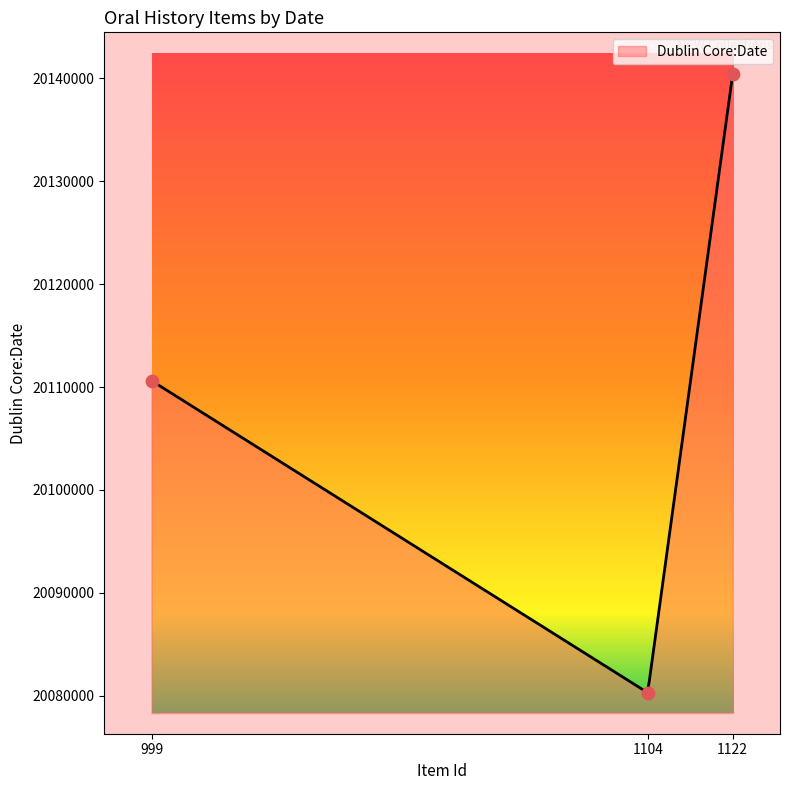

Between 1104 and 1122, which is larger?

1122